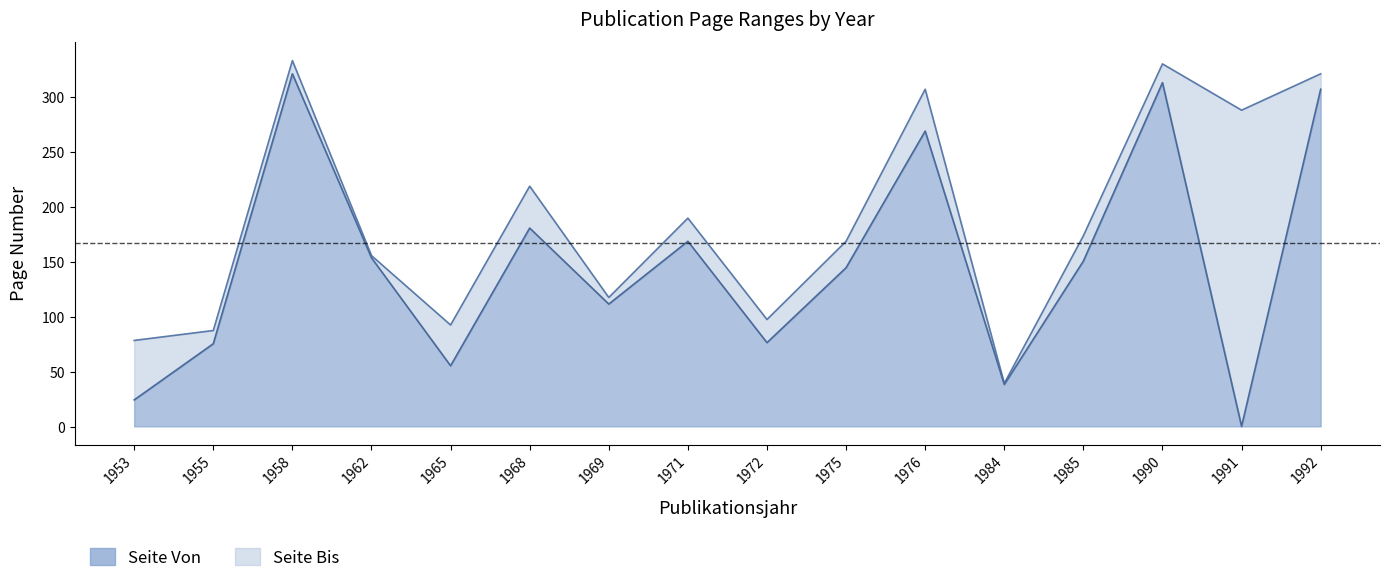

Which series changed the most between 1985 and 1990?

Seite Von